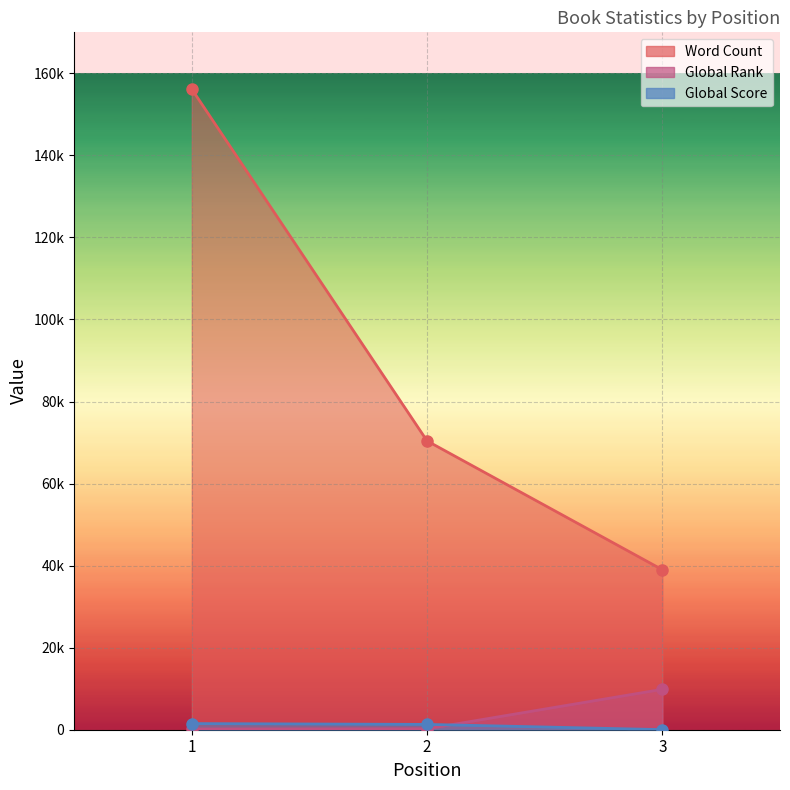

Which series has the widest spread of values?

Word Count